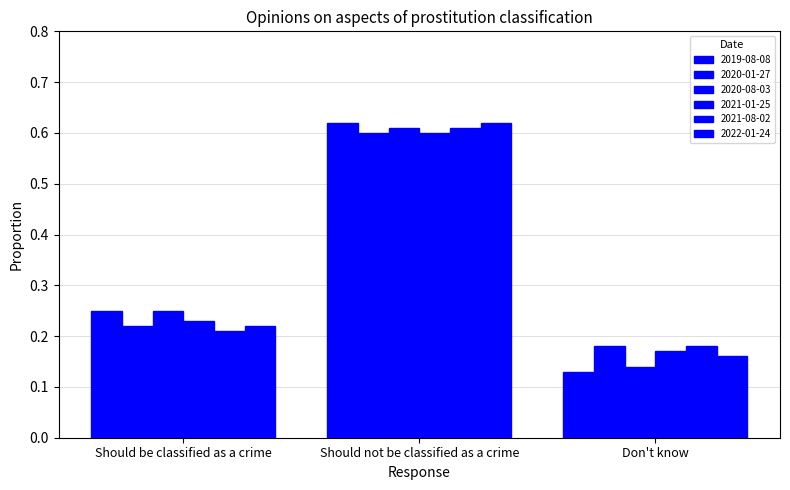

Rank the categories by 2020-01-27 value from lowest to highest.

Don't know, Should be classified as a crime, Should not be classified as a crime